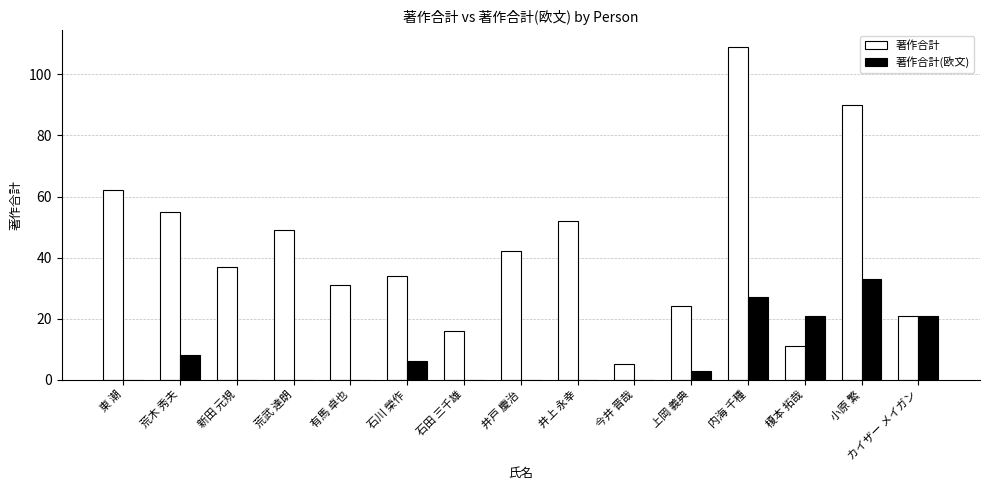

What are all the series names shown in the legend?

著作合計, 著作合計(欧文)